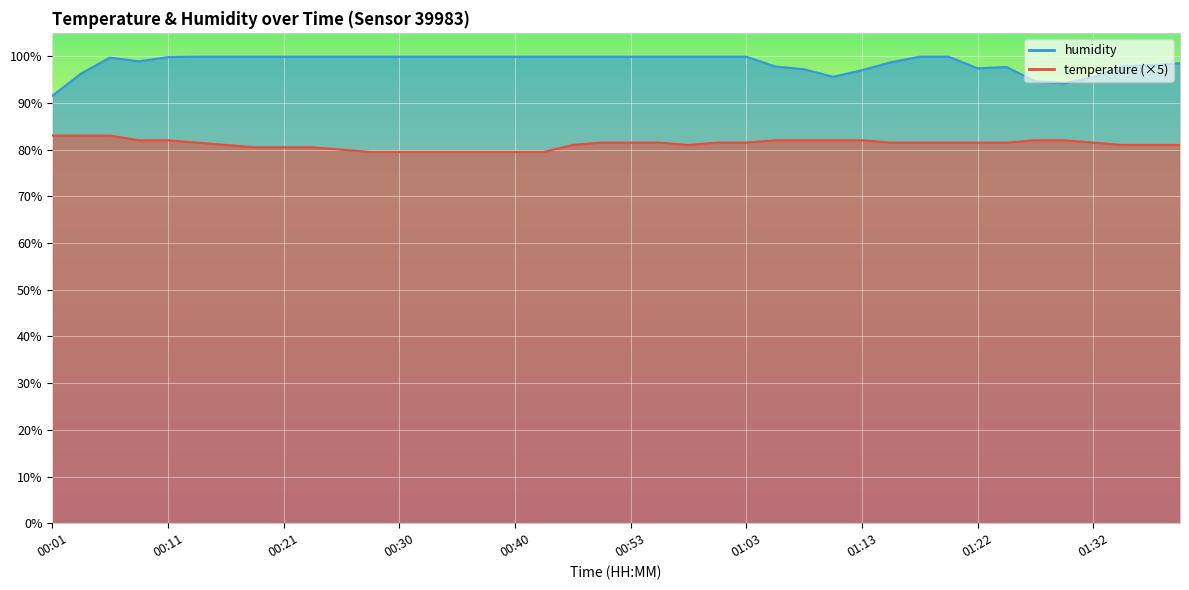

What is the label of the 12th point from the left?

00:28